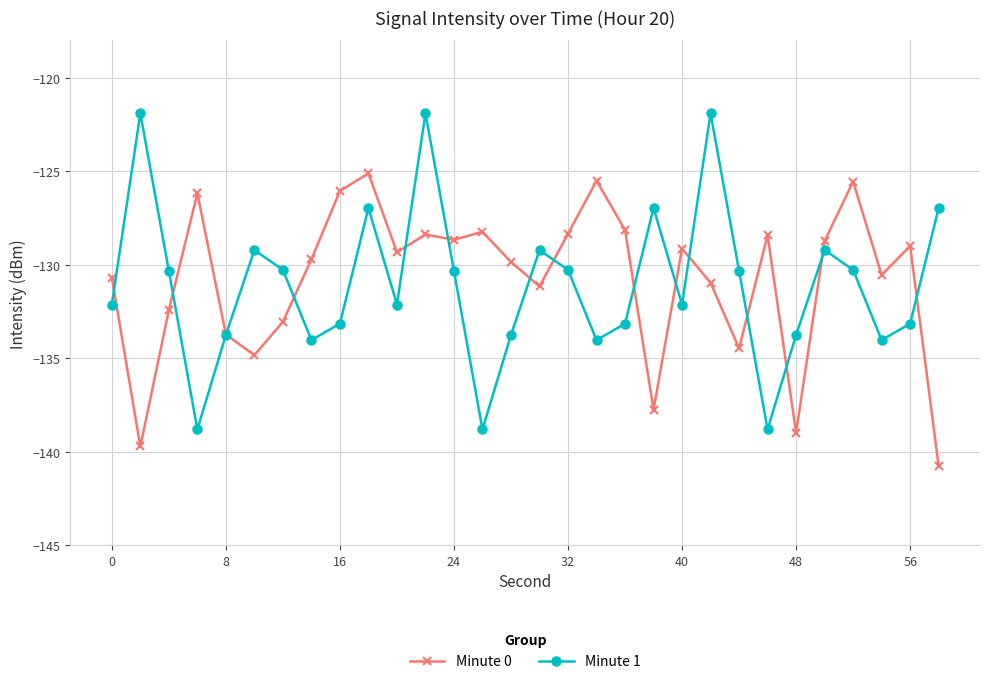

True or false: Minute 1 has more than 1 points higher than both neighbors.

True